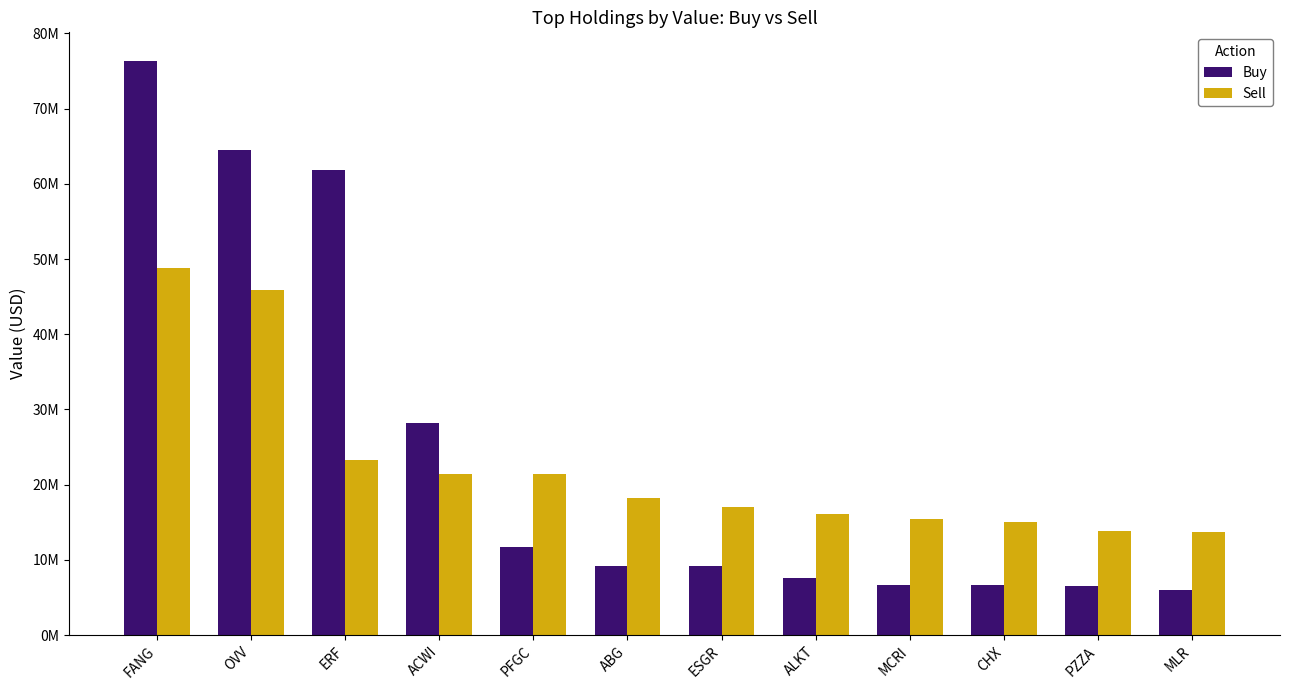

List the series in order of their overall mean, lowest first.

Sell, Buy